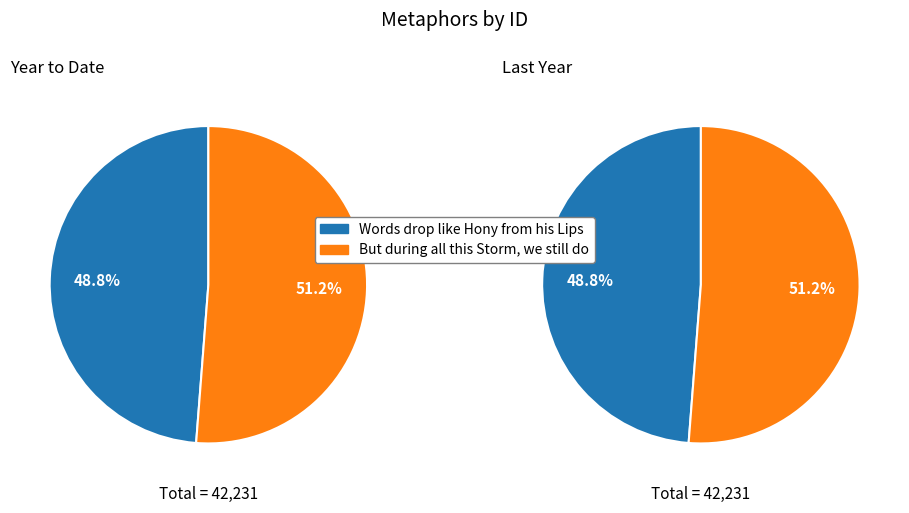

What is the smallest slice in the pie chart?

Words drop like Hony from his Lips